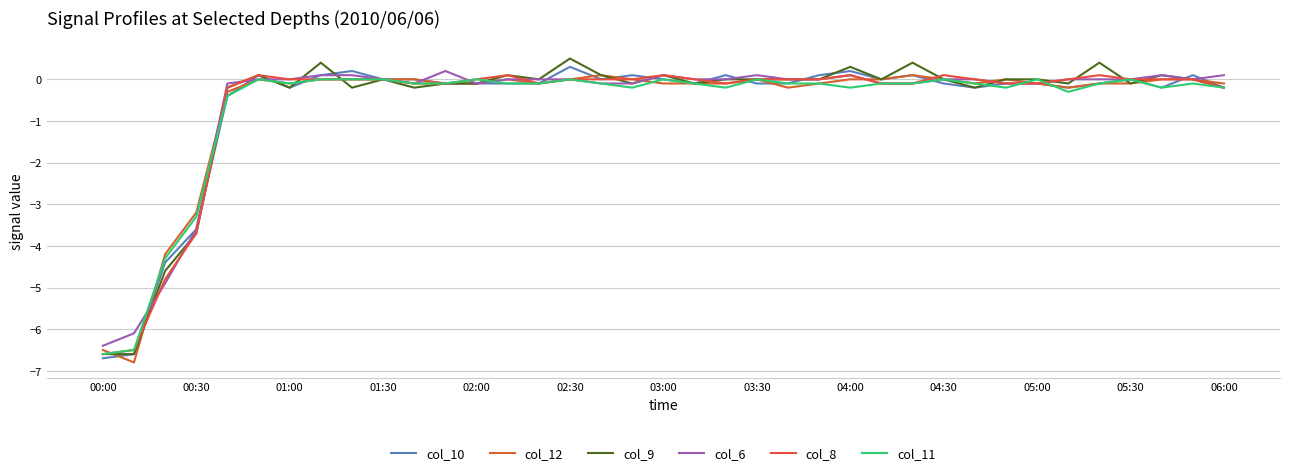

Does the chart display data point markers on the line(s)?

No